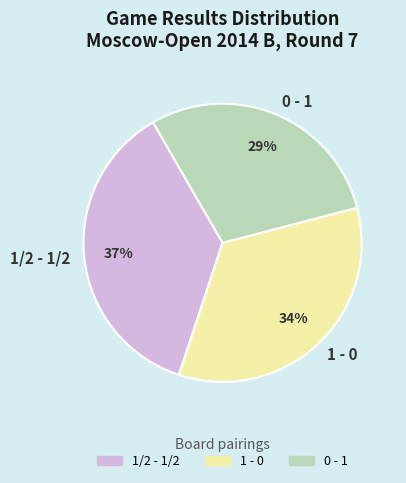

What percentage is the 1/2 - 1/2 slice, to the nearest percent?

37%